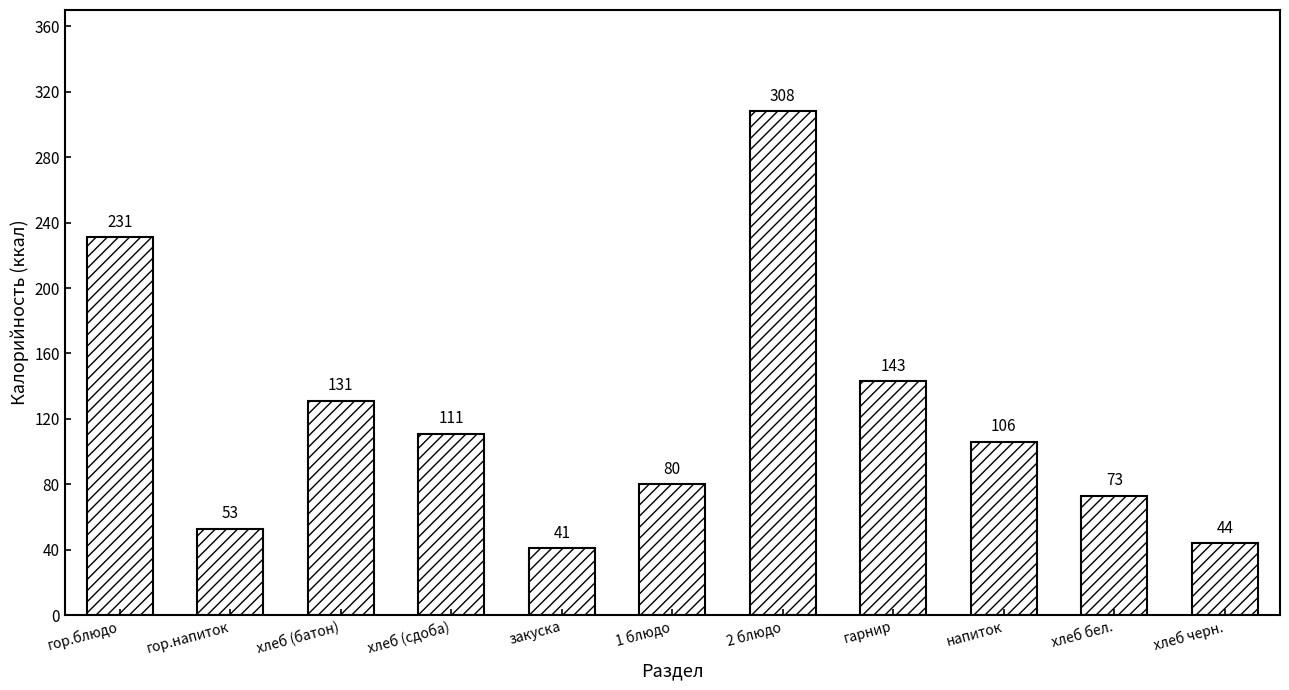

Where is the data nearest to the value 174?

гарнир